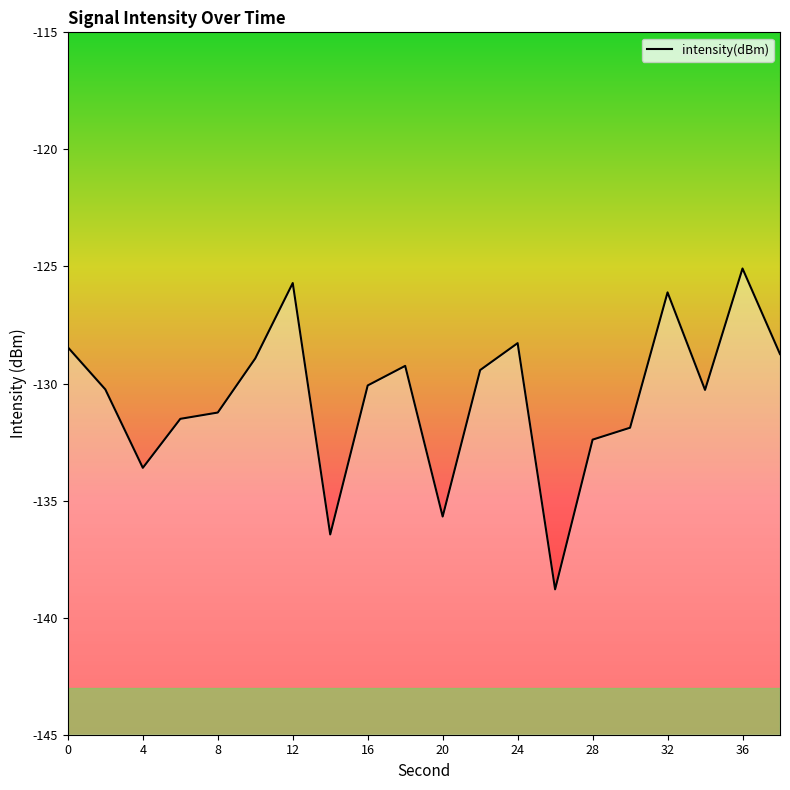

True or false: the data shows -128.3 at 24.

True